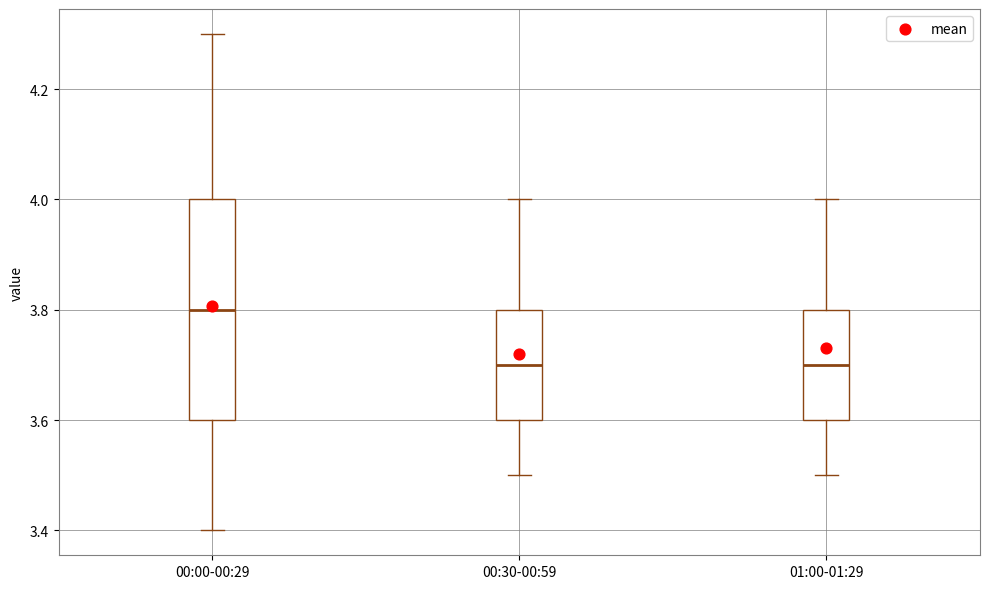

Reading left to right, read every box against the y-axis: the position of its median line, the range the box covers, and the ends of its whiskers. The values are not printed on the chart, so give them approximately, as read against the axis.

00:00-00:29: median 3.8, box 3.6 to 4.0, whiskers 3.4 to 4.3
00:30-00:59: median 3.7, box 3.6 to 3.8, whiskers 3.5 to 4.0
01:00-01:29: median 3.7, box 3.6 to 3.8, whiskers 3.5 to 4.0